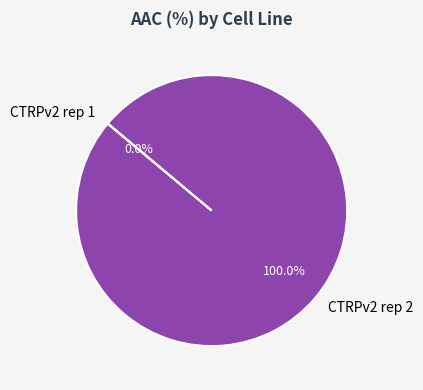

Is CTRPv2 rep 2 the majority of the pie?

Yes